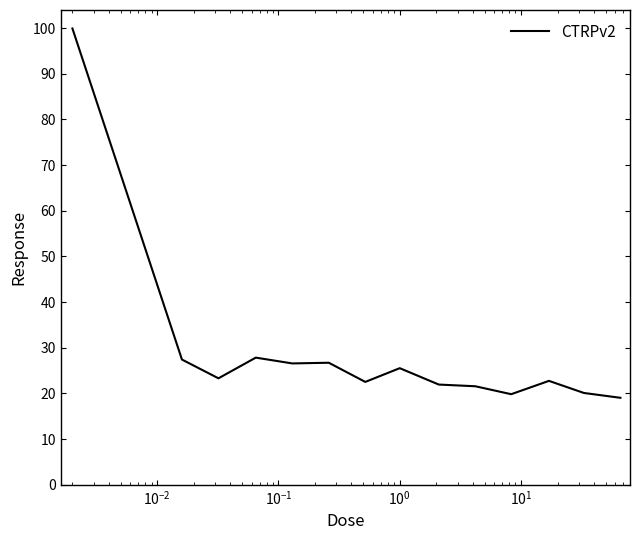

How many lines are shown in the chart?

1